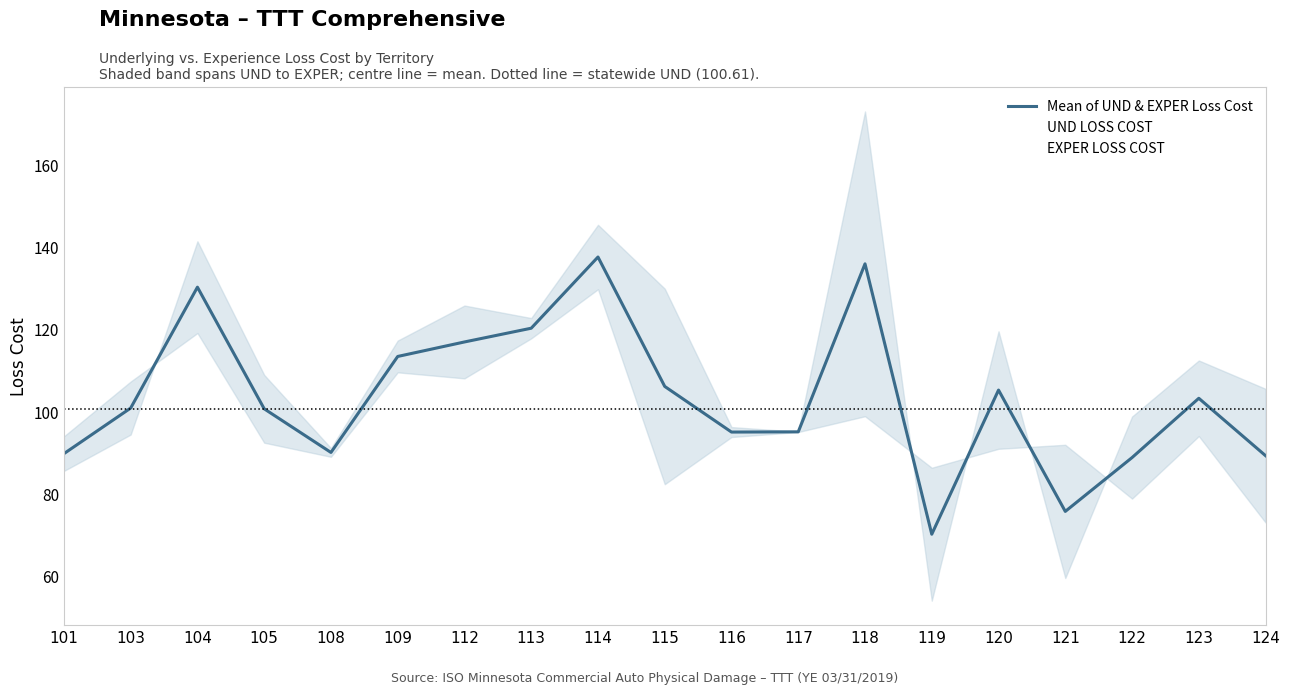

Read the EXPER LOSS COST value at 103.

94.3